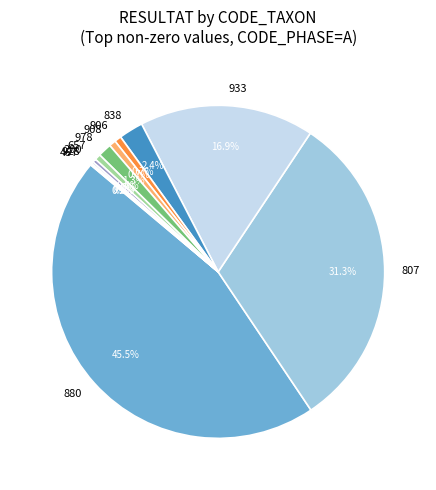

Which has a higher value, 657 or 978?

978